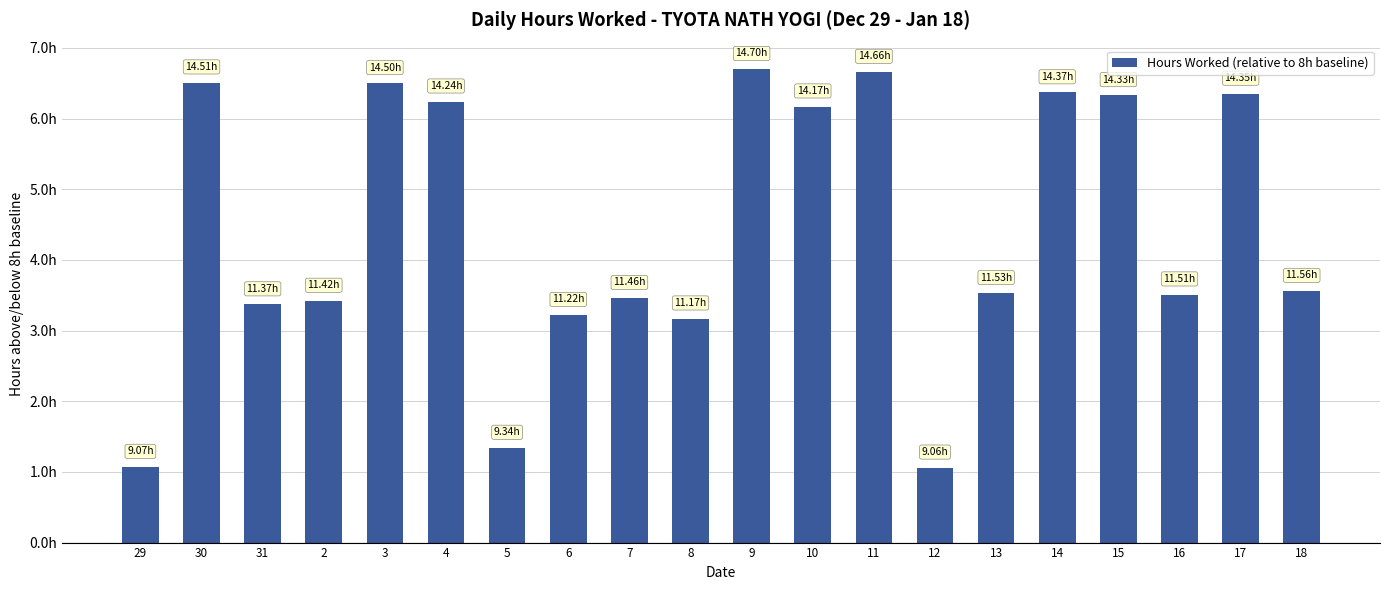

What is the value of the 15th bar from the left?

3.5